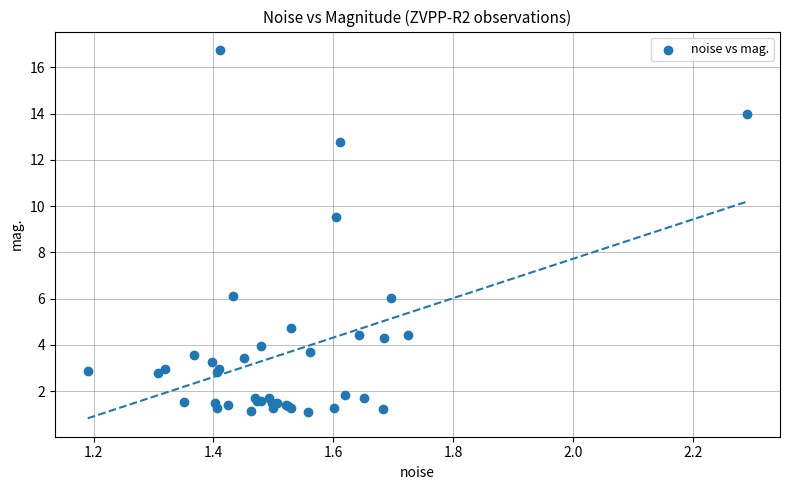

What Y value in the scatter plot is closest to 8?

9.5